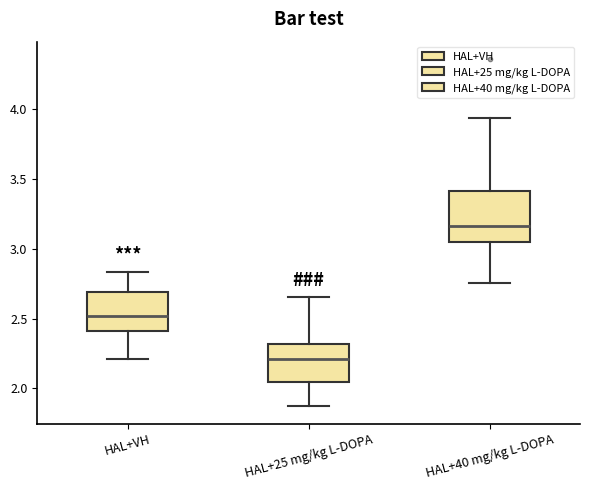

Which box has the lowest median line?

HAL+25 mg/kg L-DOPA